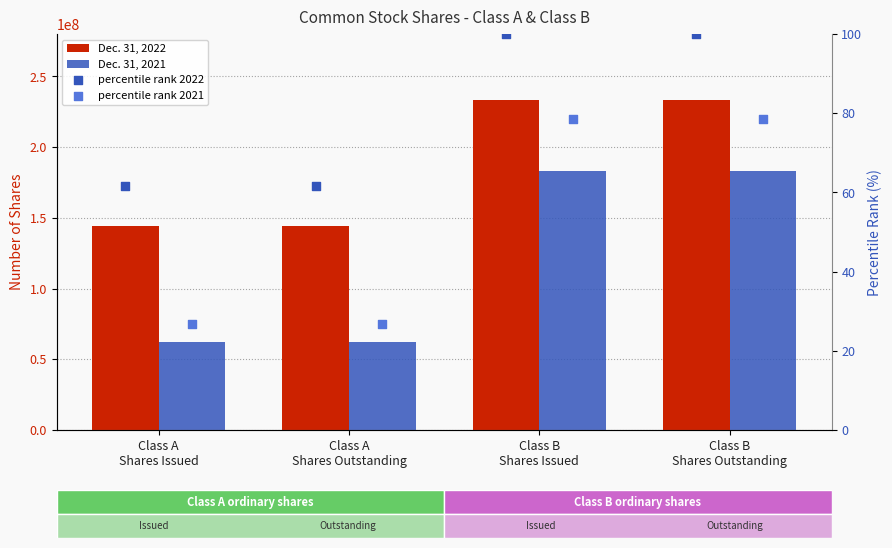

At which category is the sum across all series the highest?

Class B
Shares Issued